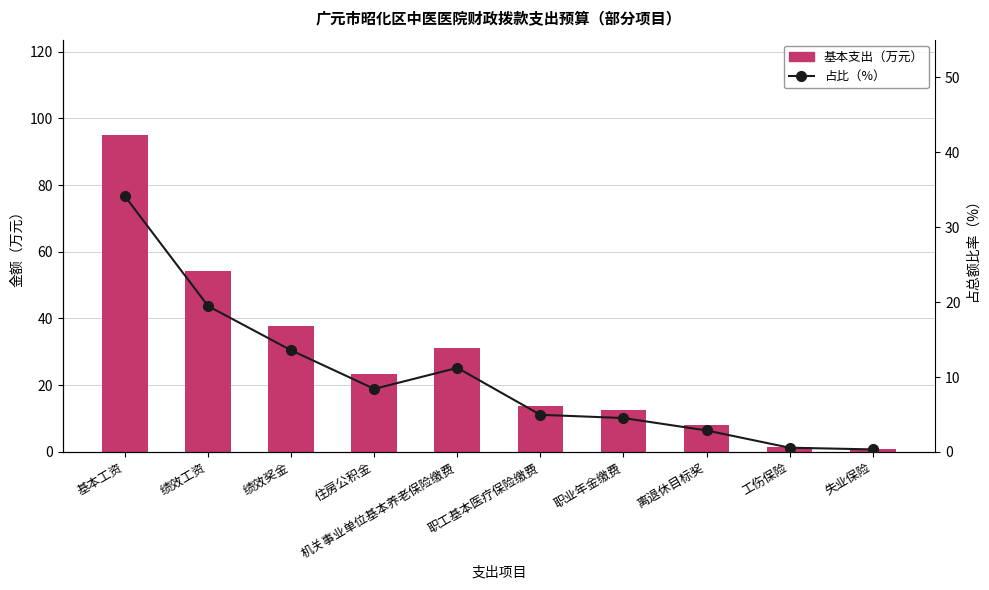

Is the value of 占比（%） at 职工基本医疗保险缴费 greater than the value of 基本支出（万元） at 职业年金缴费?

No